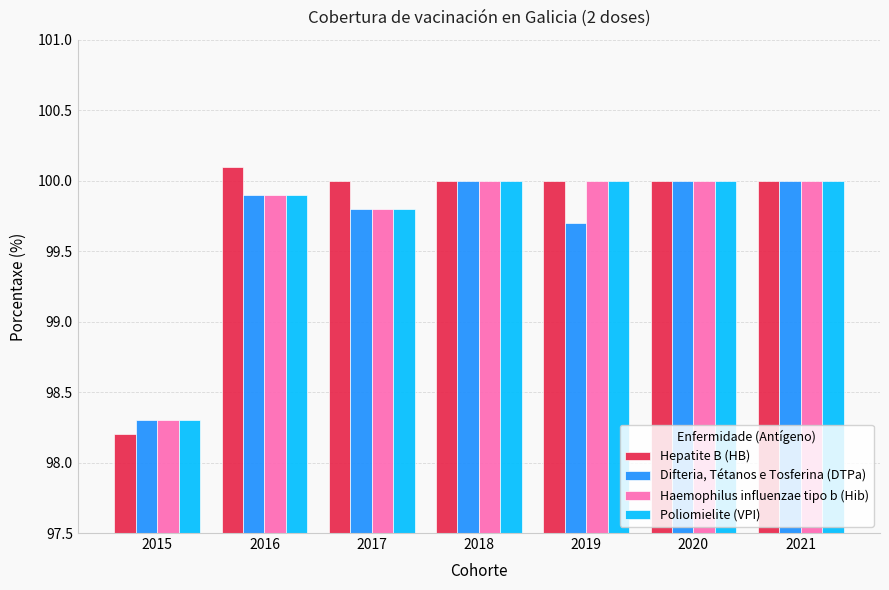

Count the number of data series in this chart.

4